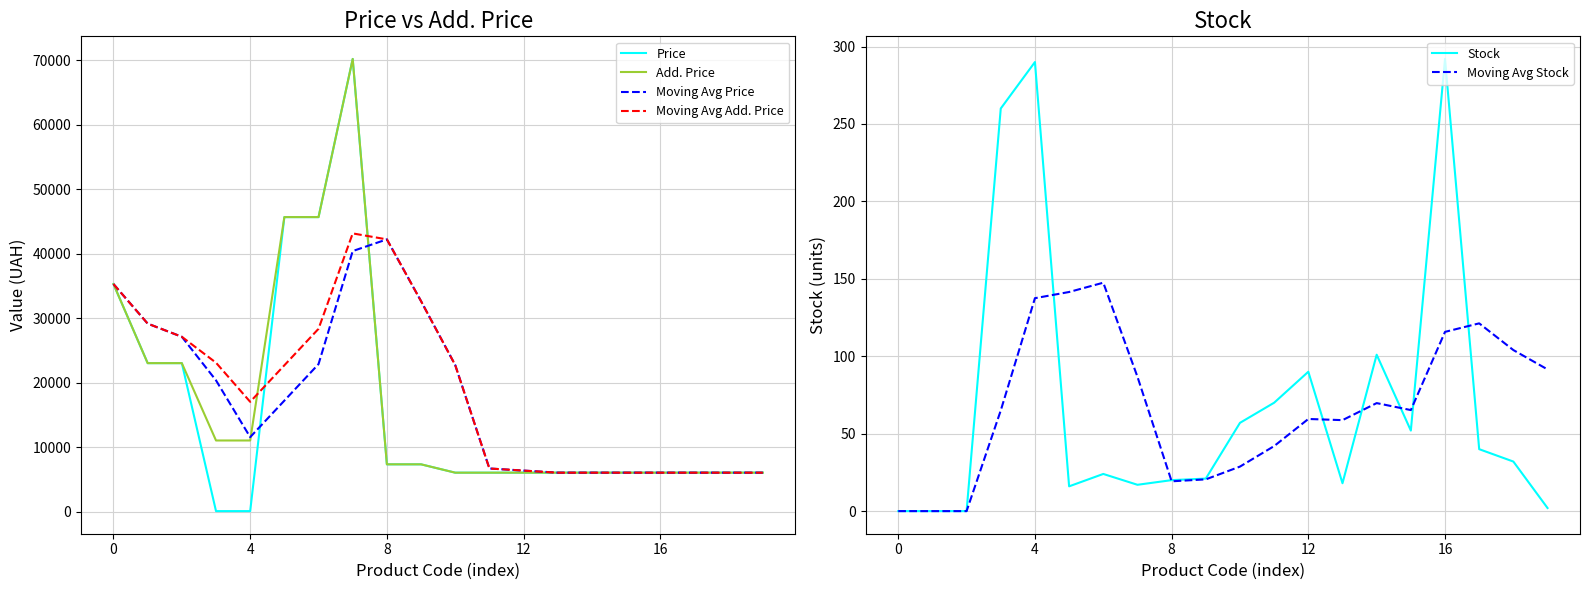

Which series ends up on top after the final intersection of Price and Moving Avg Price?

Moving Avg Price